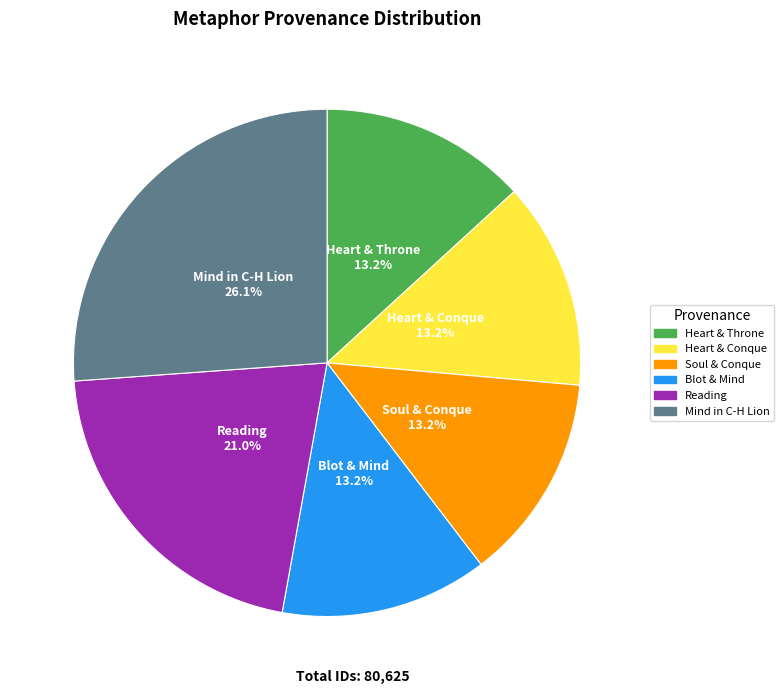

To the nearest percent, what is the average slice percentage?

17%